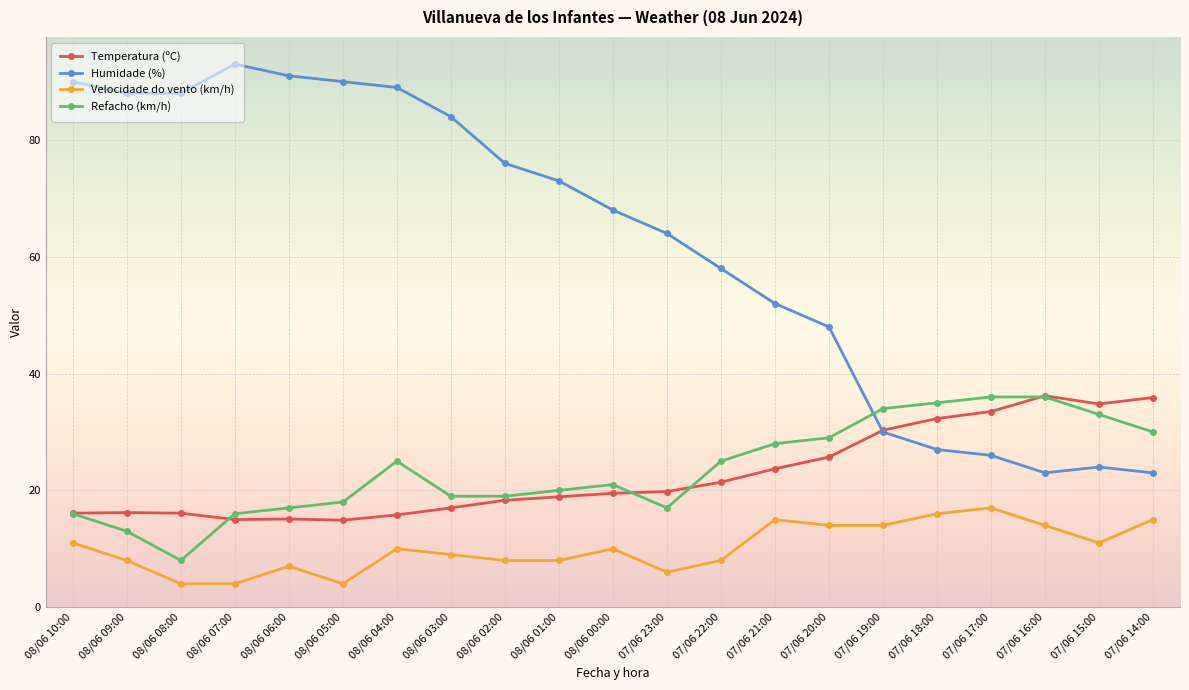

At how many categories does at least one series exceed 65?

11